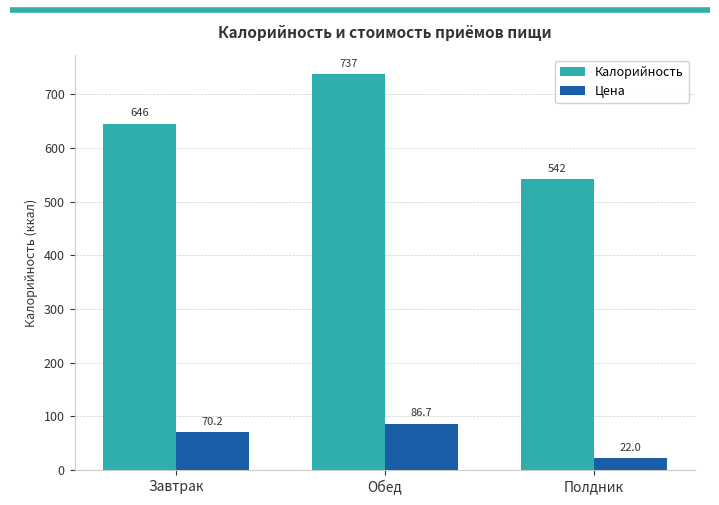

What is the greatest value displayed?

737.0